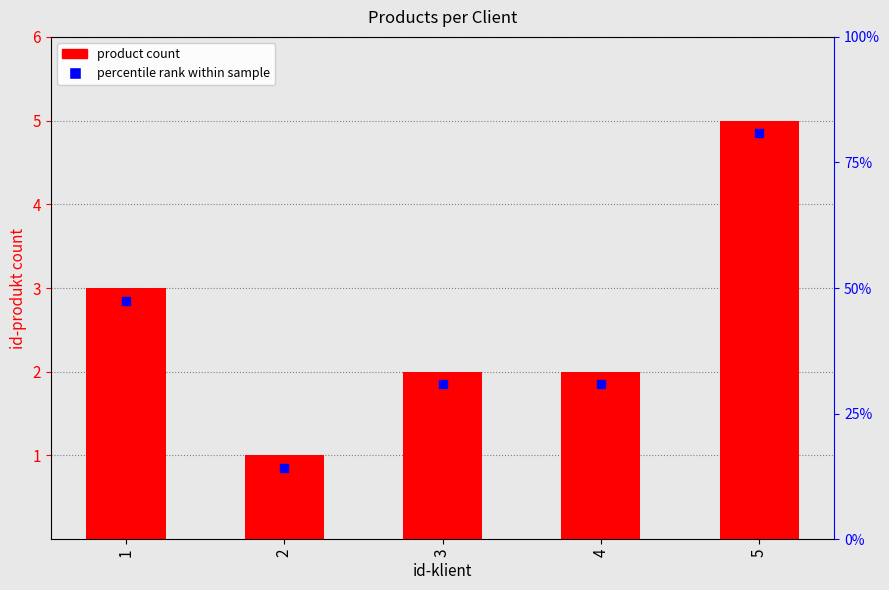

Between 1 and 5, which is larger?

5